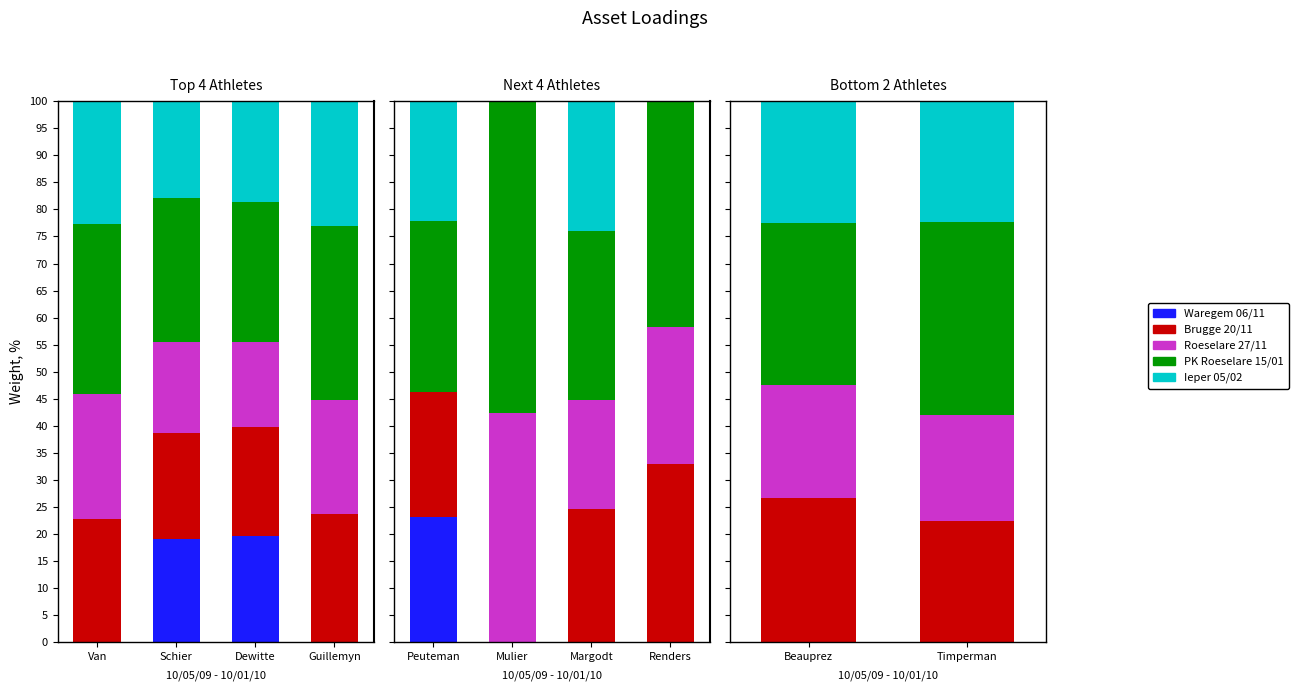

At which label does Brugge 20/11 reach its minimum?

Timperman